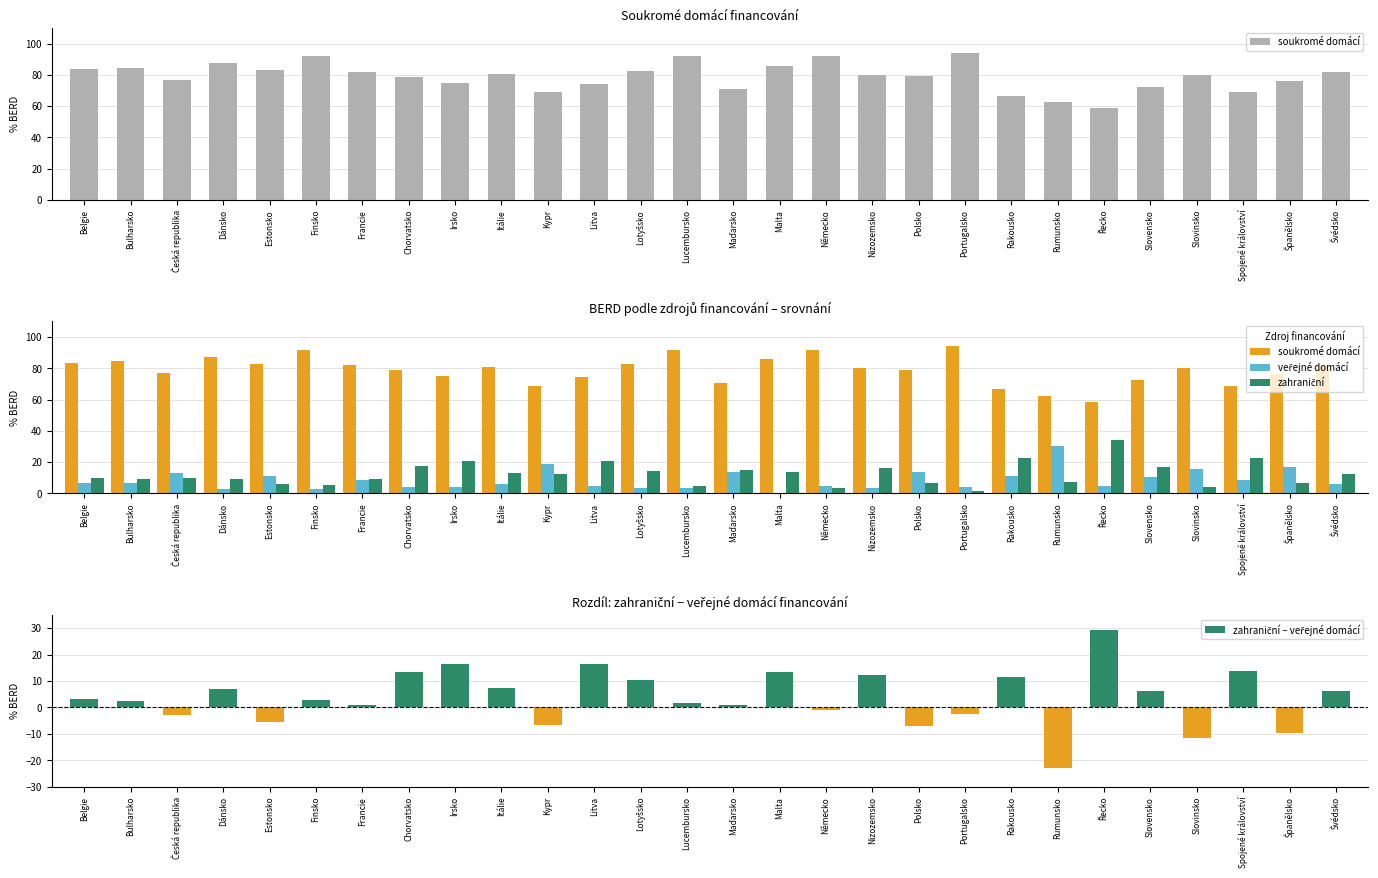

List the labels in order of veřejné domácí value, smallest first.

Malta, Finsko, Dánsko, Lucembursko, Lotyšsko, Nizozemsko, Chorvatsko, Irsko, Portugalsko, Litva, Německo, Řecko, Švédsko, Itálie, Bulharsko, Belgie, Francie, Spojené království, Slovensko, Rakousko, Estonsko, Česká republika, Polsko, Maďarsko, Slovinsko, Španělsko, Kypr, Rumunsko